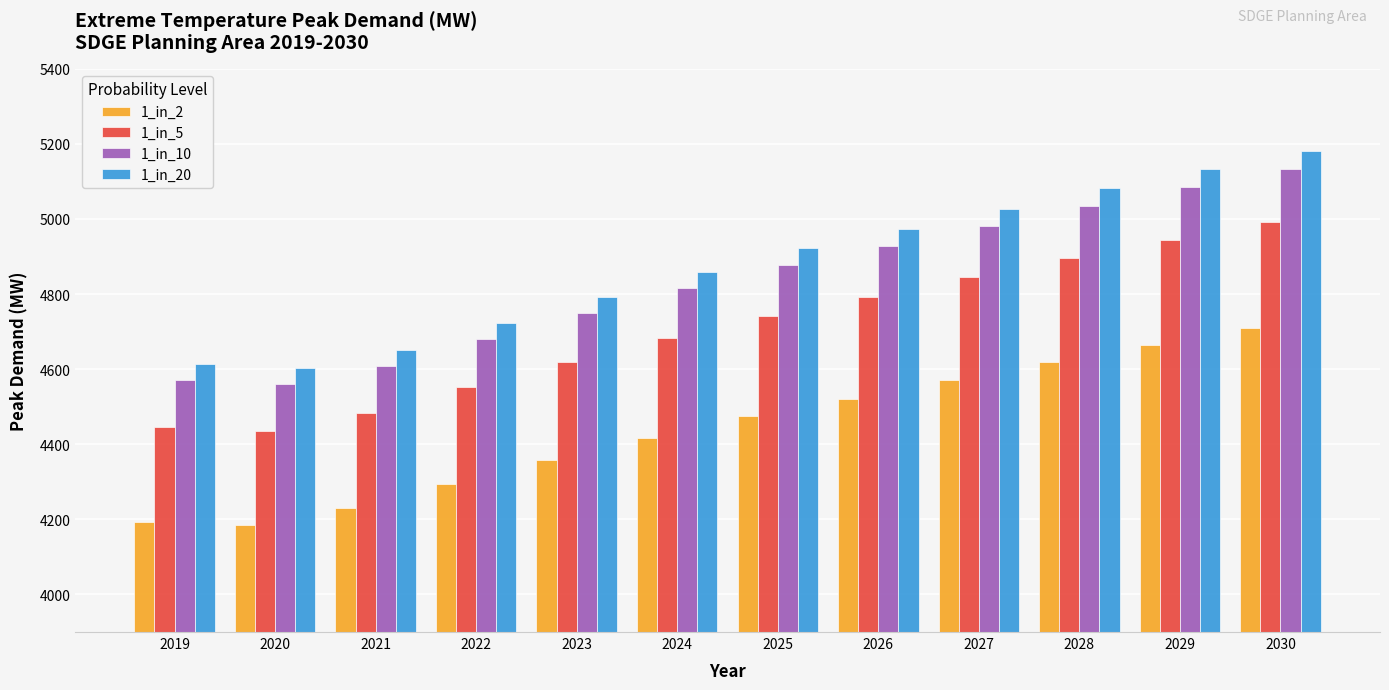

Rank the series by their maximum value, from highest to lowest.

1_in_20, 1_in_10, 1_in_5, 1_in_2